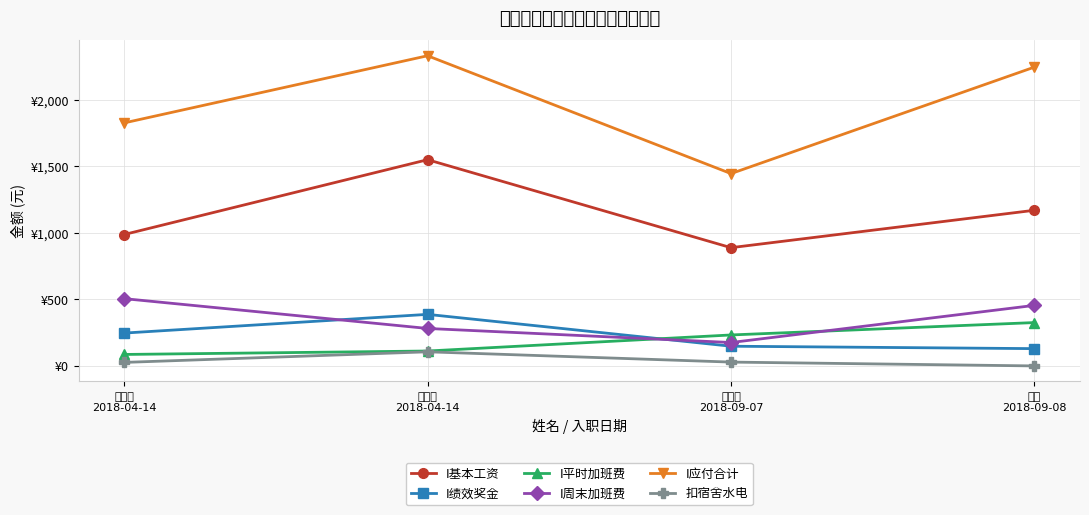

What is the difference between the I基本工资 values at 杨如海
2018-04-14 and 郭静丽
2018-04-14?

562.5